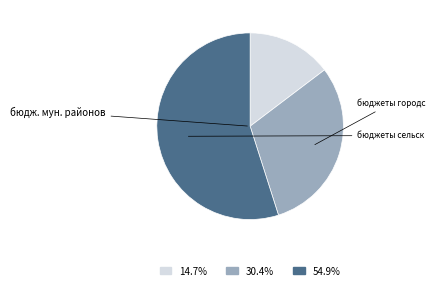

Does any single category account for the majority?

Yes